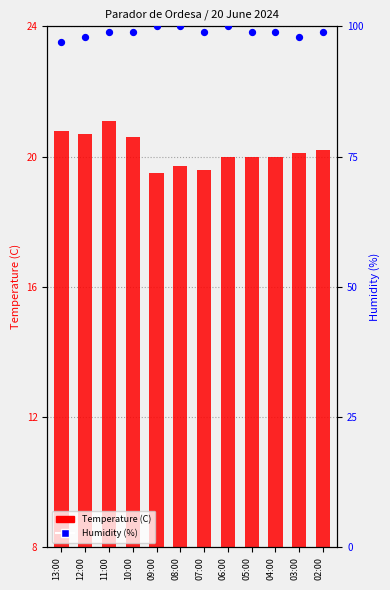

At which category is the sum across all series the highest?

11:00